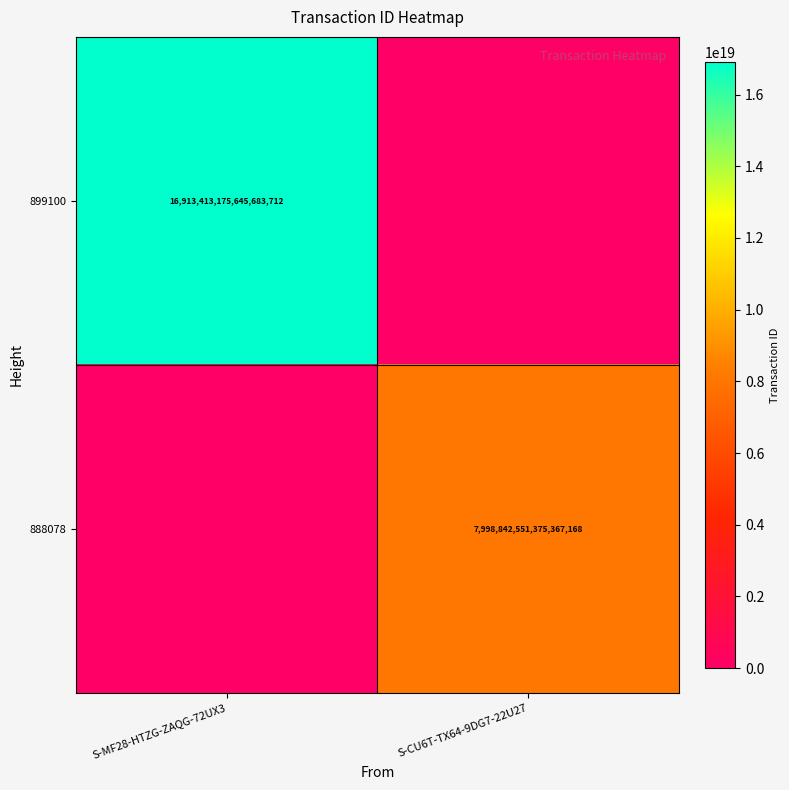

Is it true that 888078 equals 12979743505288368128 at S-CU6T-TX64-9DG7-22U27?

False